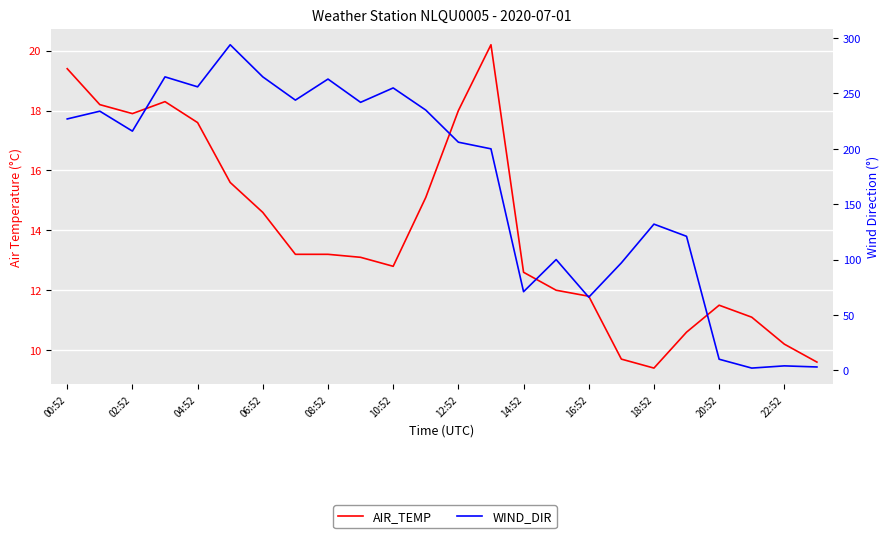

How many lines are shown in the chart?

2